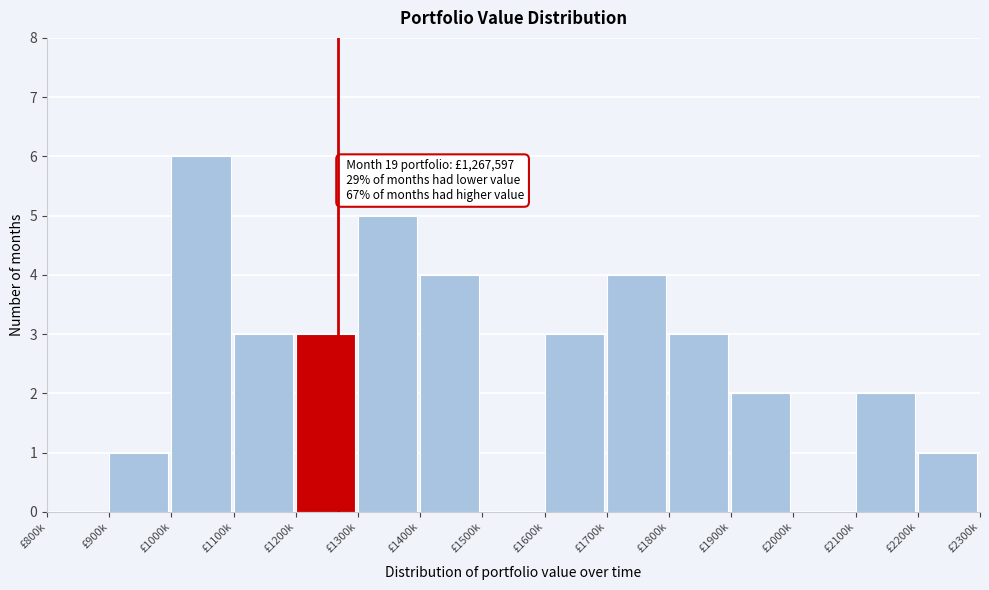

Reading left to right, transcribe all the data shown in this chart.

£800k=0	£900k=1	£1000k=6	£1100k=3	£1200k=3	£1300k=5	£1400k=4	£1500k=0	£1600k=3	£1700k=4	£1800k=3	£1900k=2	£2000k=0	£2100k=2	£2200k=1